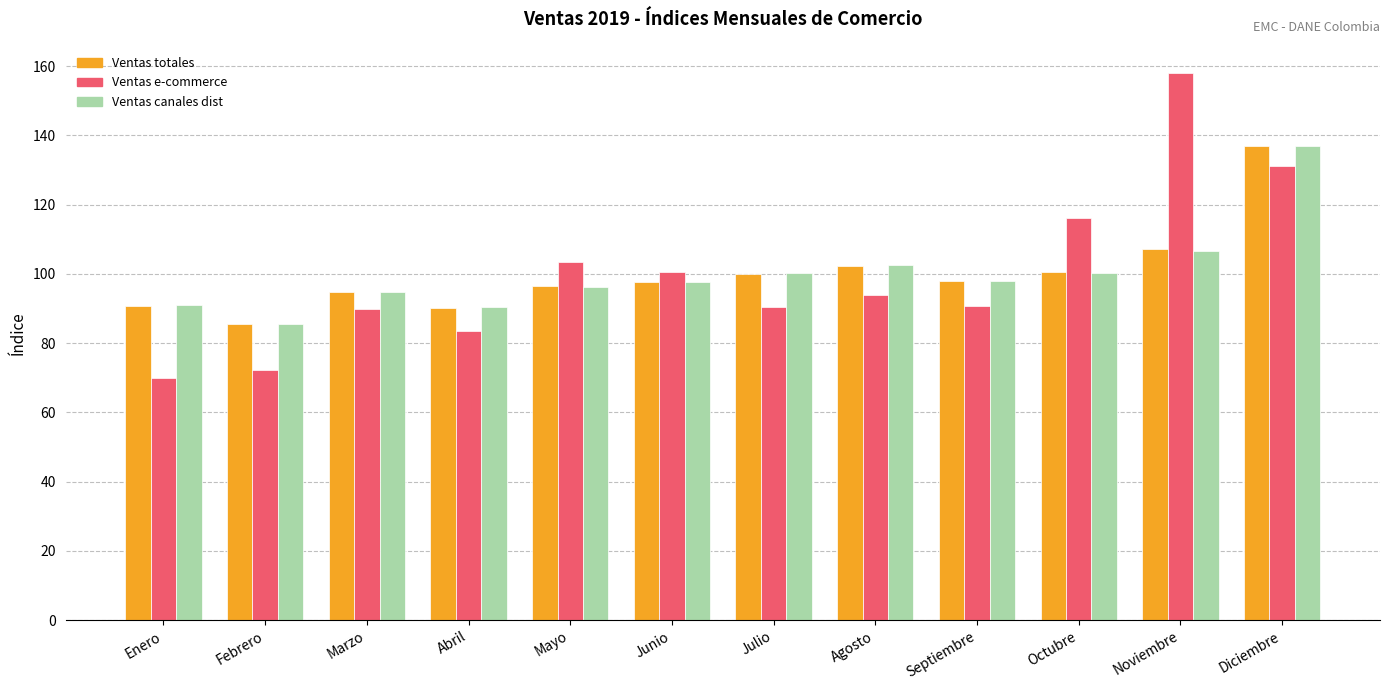

At which label is Ventas e-commerce closest to 113?

Octubre